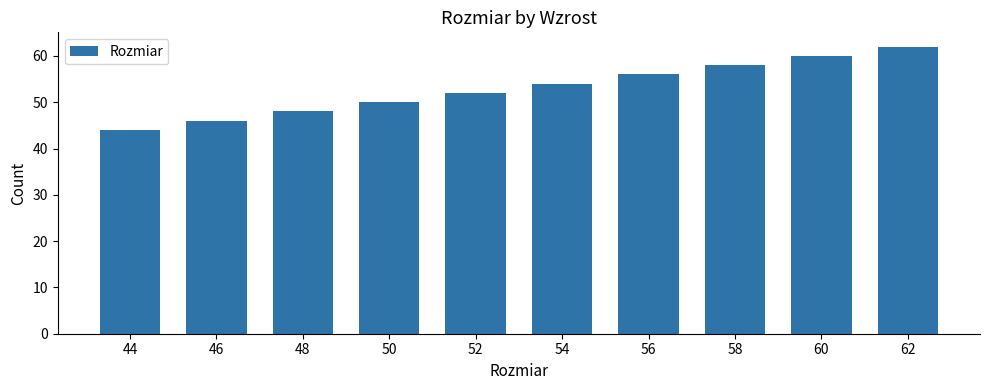

Between 54 and 46, which is larger?

54